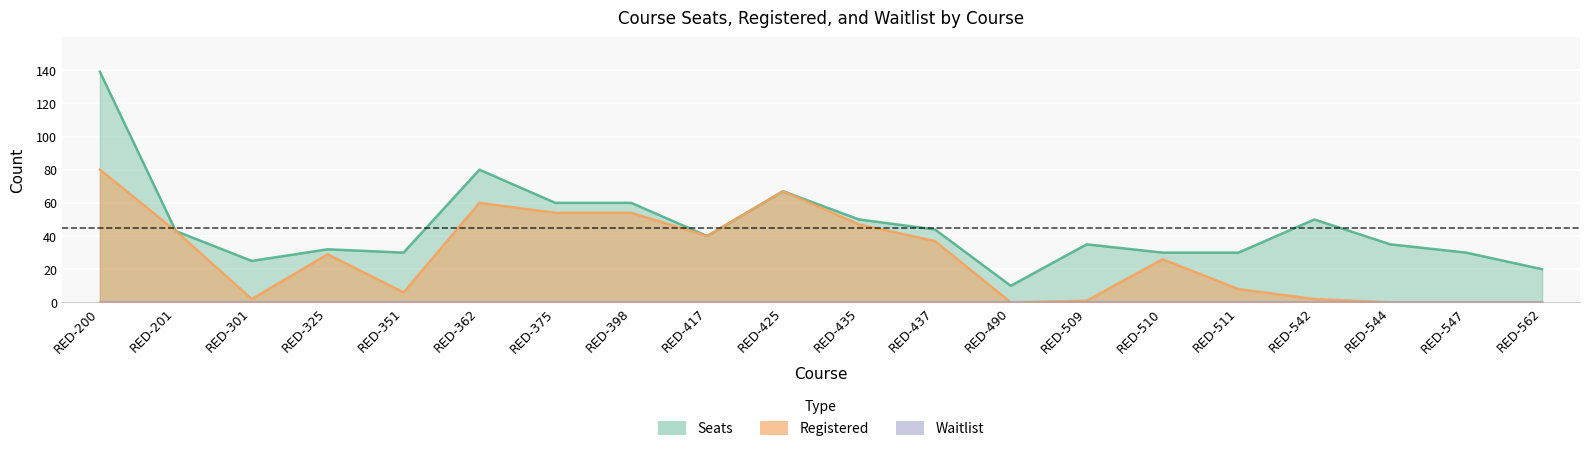

What is the total value across all series at RED-200?

219